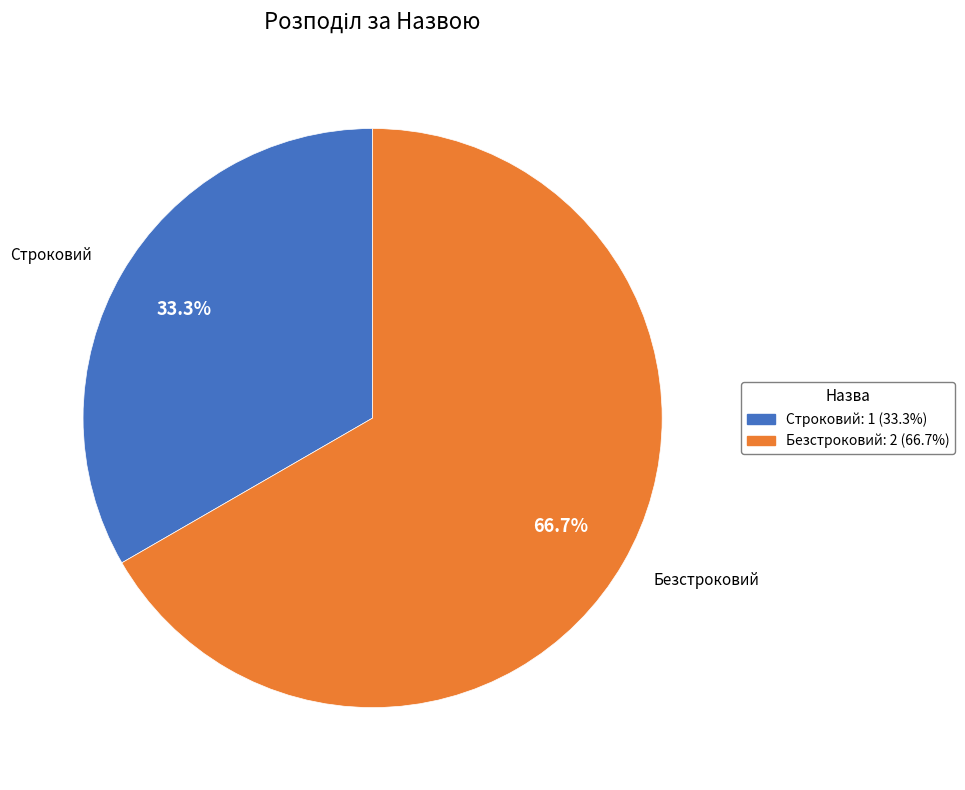

To the nearest percent, what portion does Строковий represent?

33%